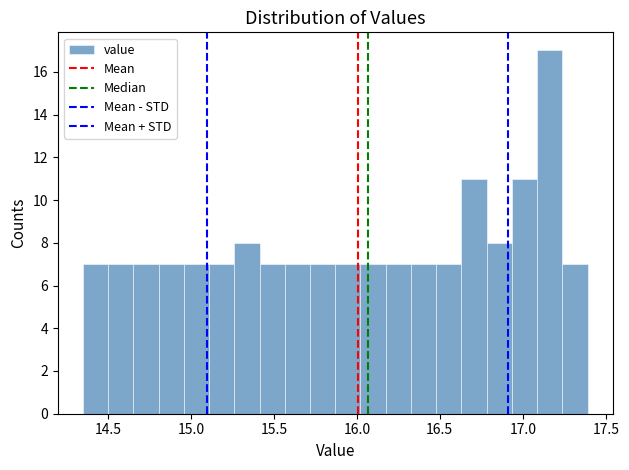

Around what value on the x-axis is the tallest bar? Give the approximate position of its centre, as read against the axis.

17.15